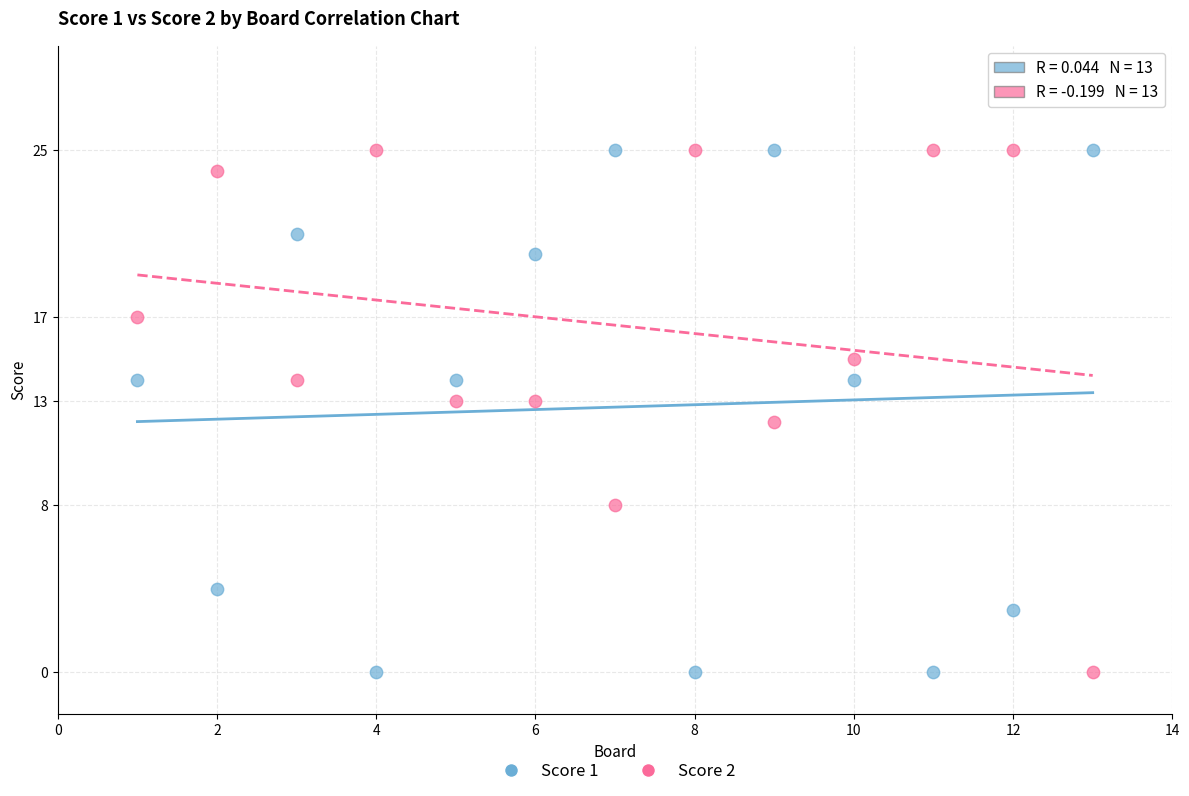

What is the X range (max minus min) for the scatter plot?

12